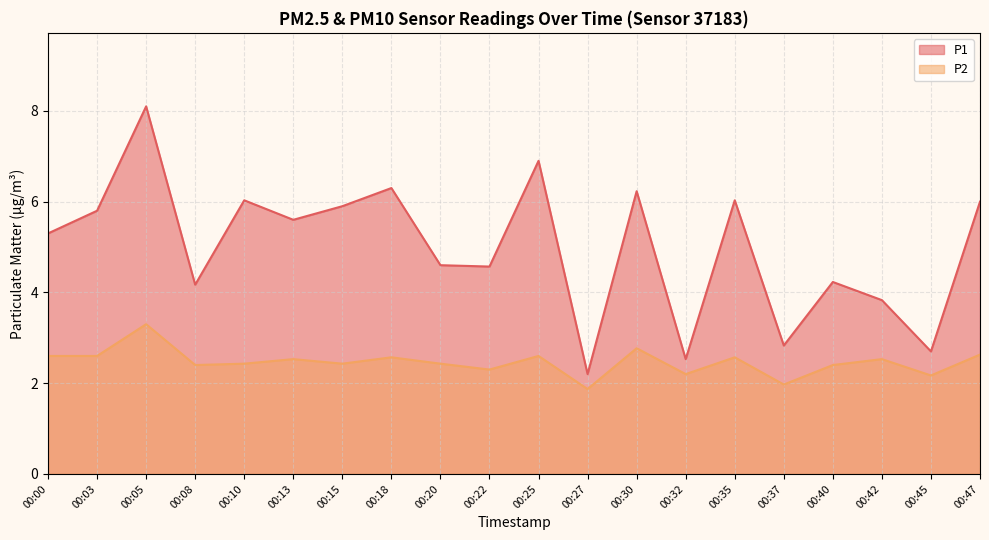

At which category is the sum across all series the highest?

00:05